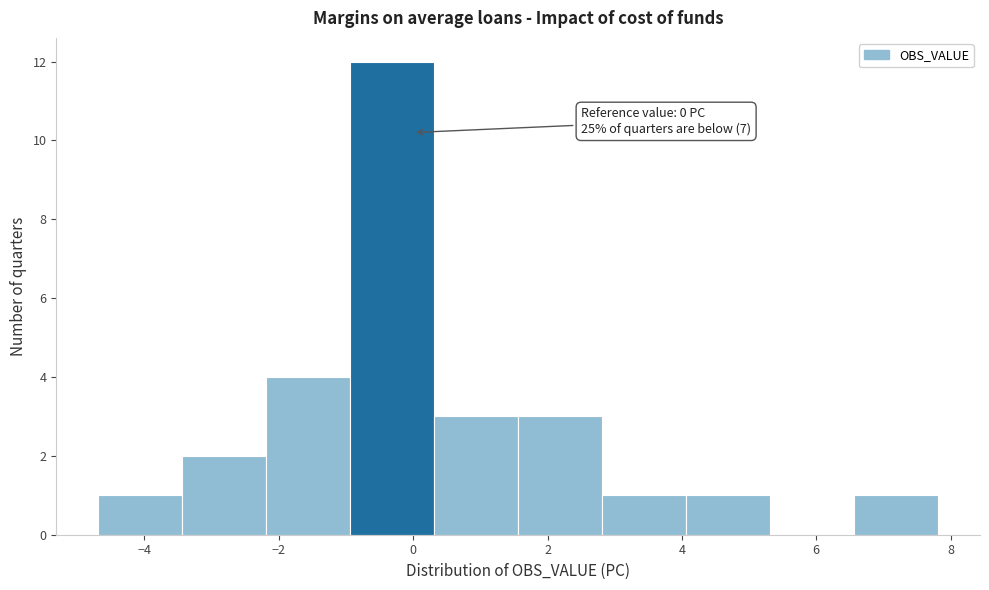

Over which range of the x-axis is the bar tallest?

-1.0 to 0.4